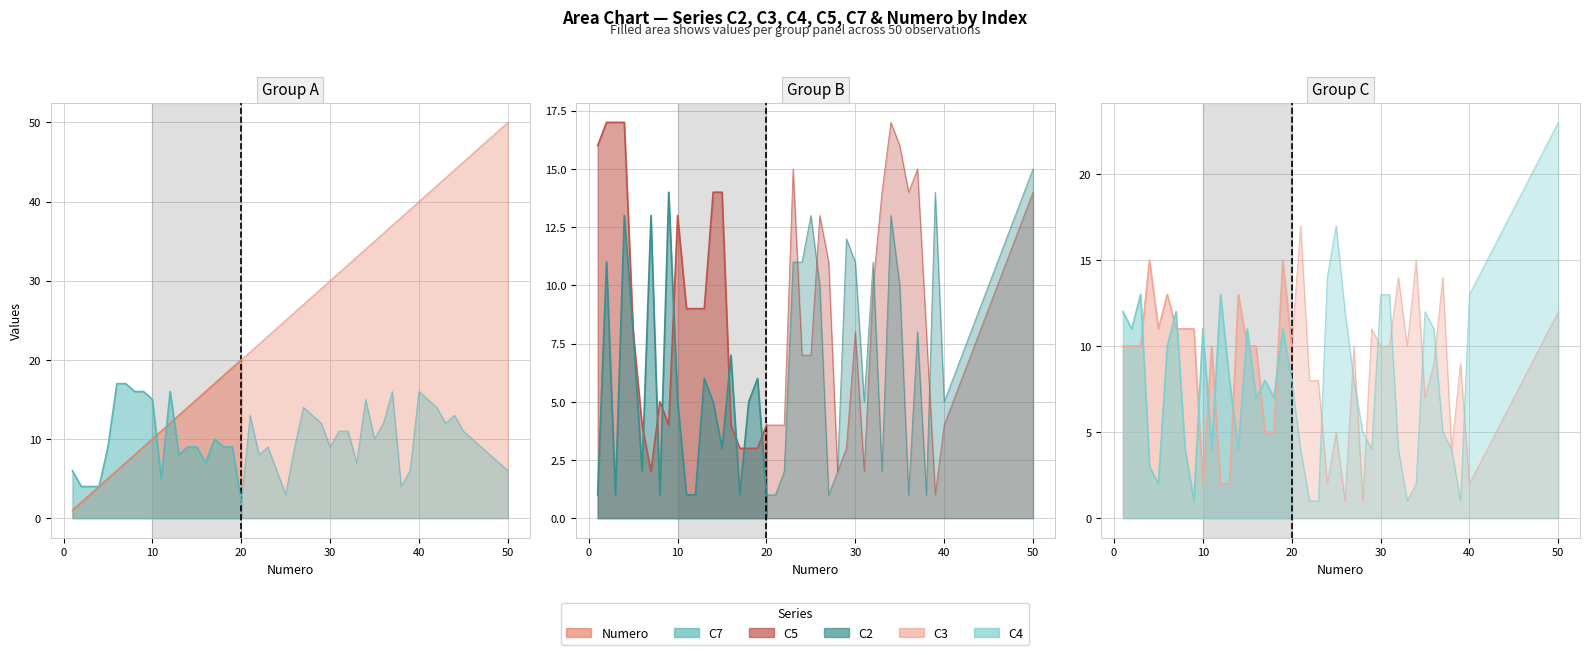

How many times do C7 and C4 cross each other?

3